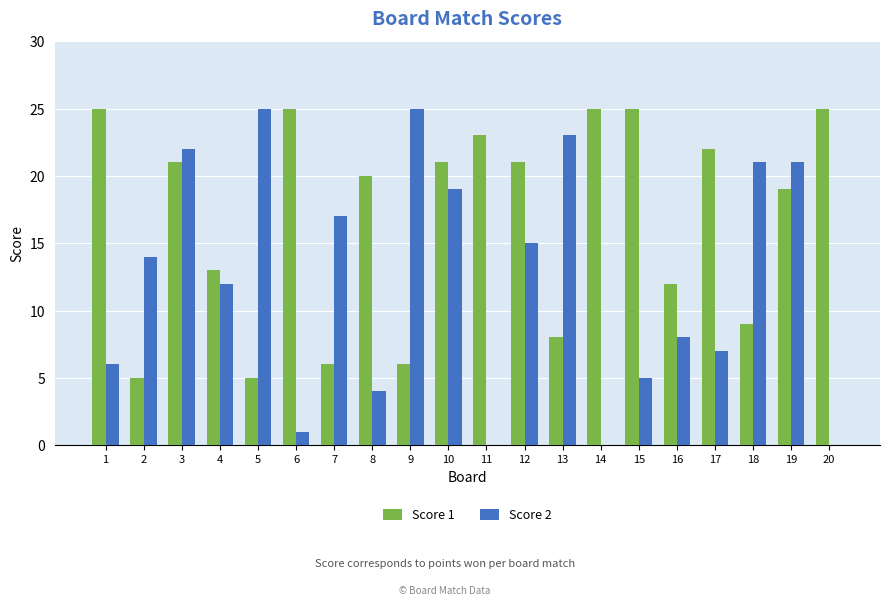

Which series changed the most between 9 and 16?

Score 2